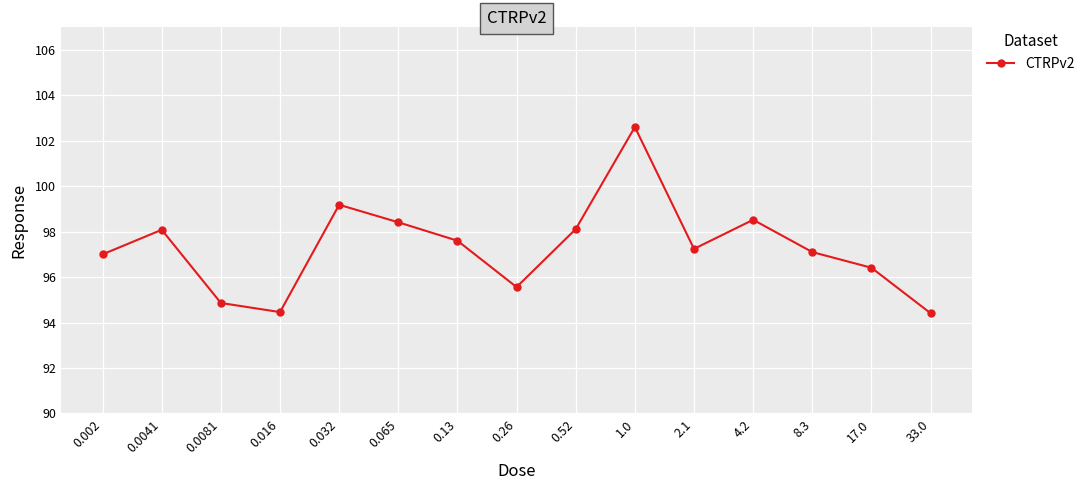

What is the average value?

97.3